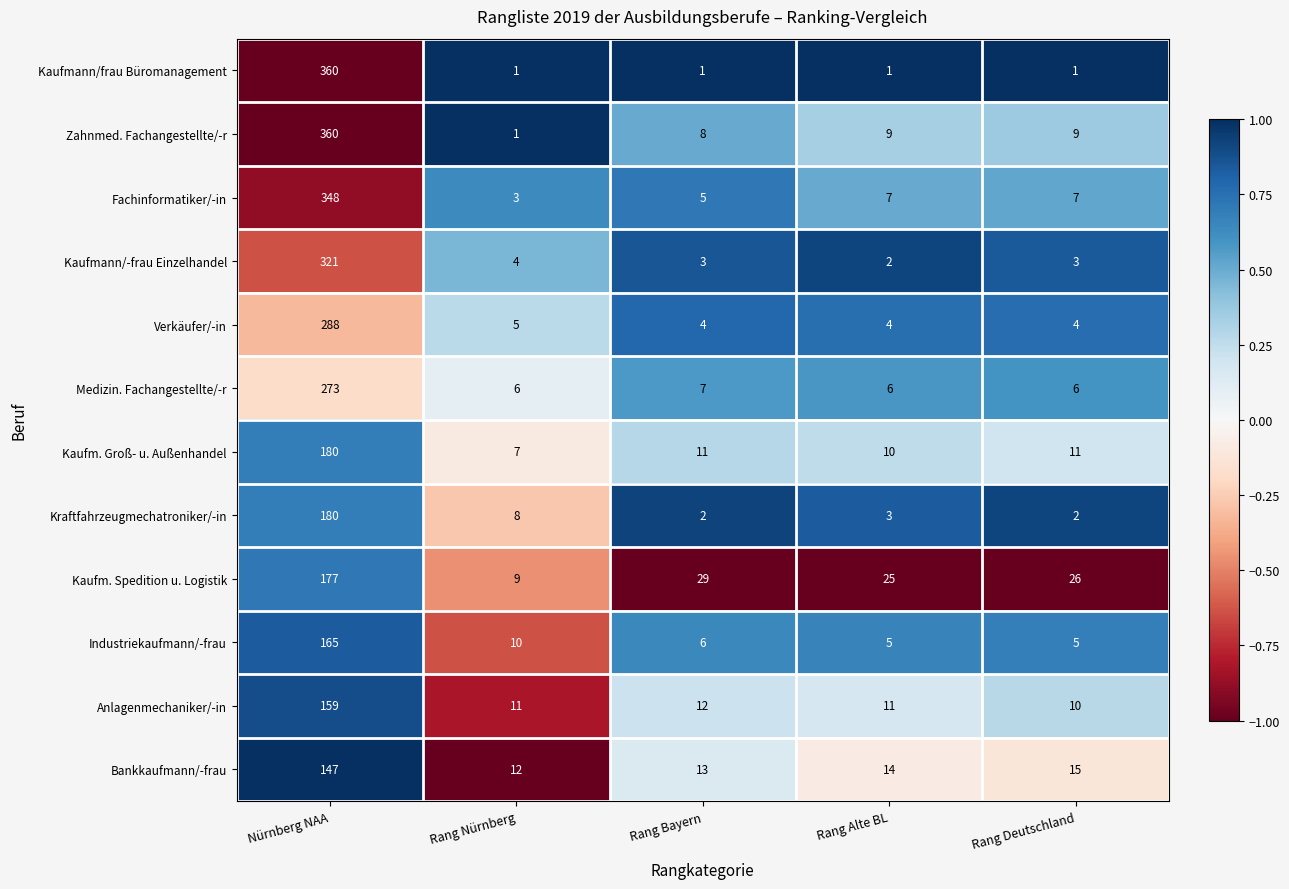

Is the value of Industriekaufmann/-frau at Rang Deutschland greater than the value of Anlagenmechaniker/-in at Rang Nürnberg?

No